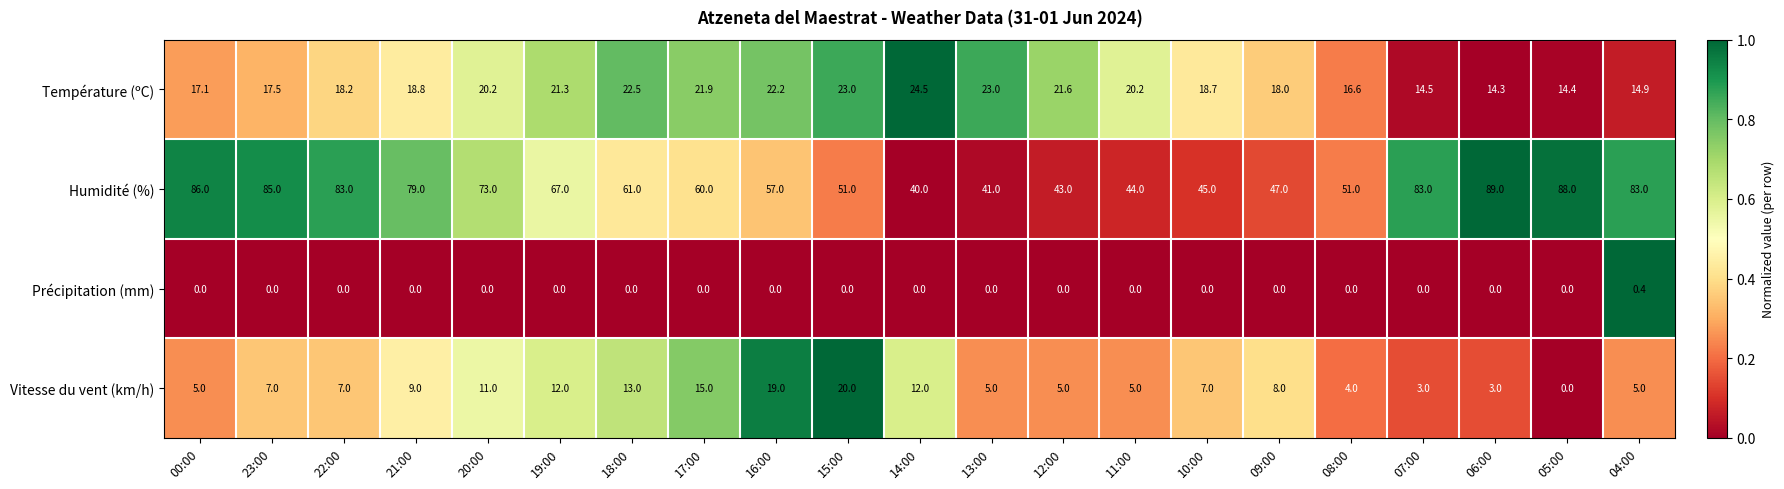

What is the sum of all Vitesse du vent (km/h) values?

175.0